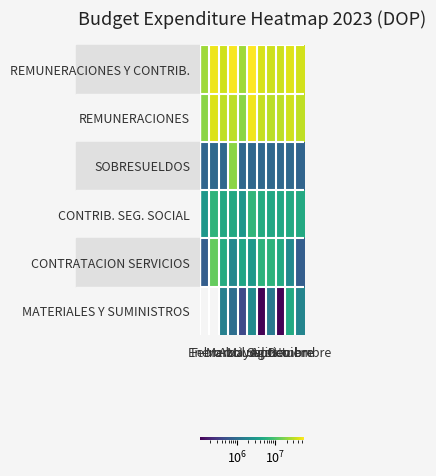

What is the greatest value displayed?

57809221.9